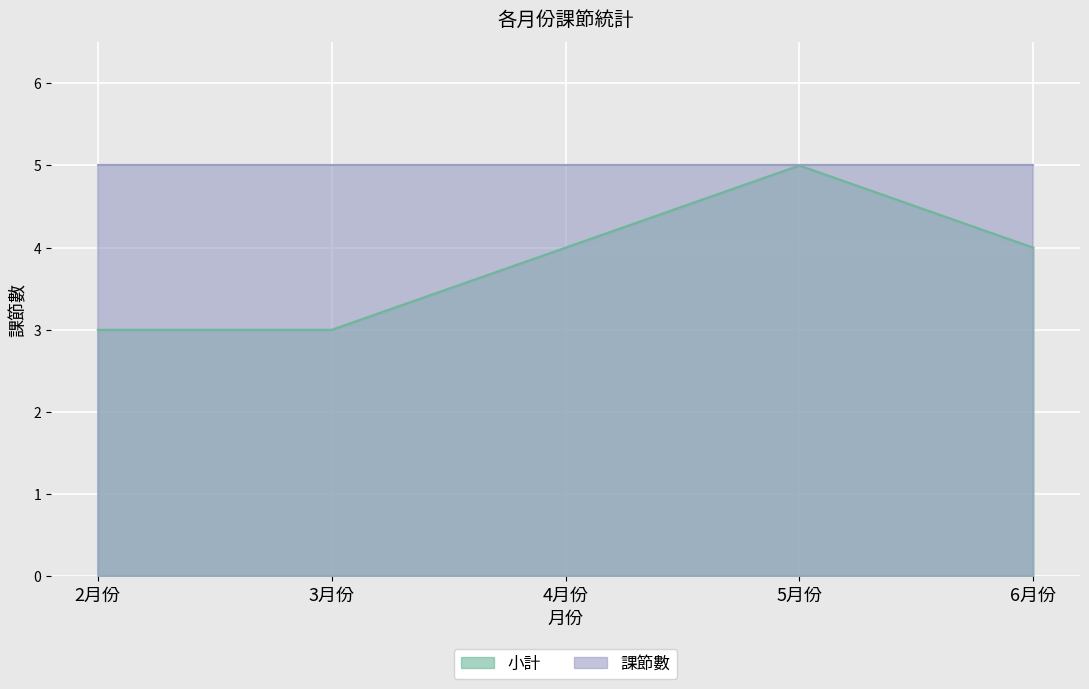

True or false: the data has more than 2 interior local peaks.

False